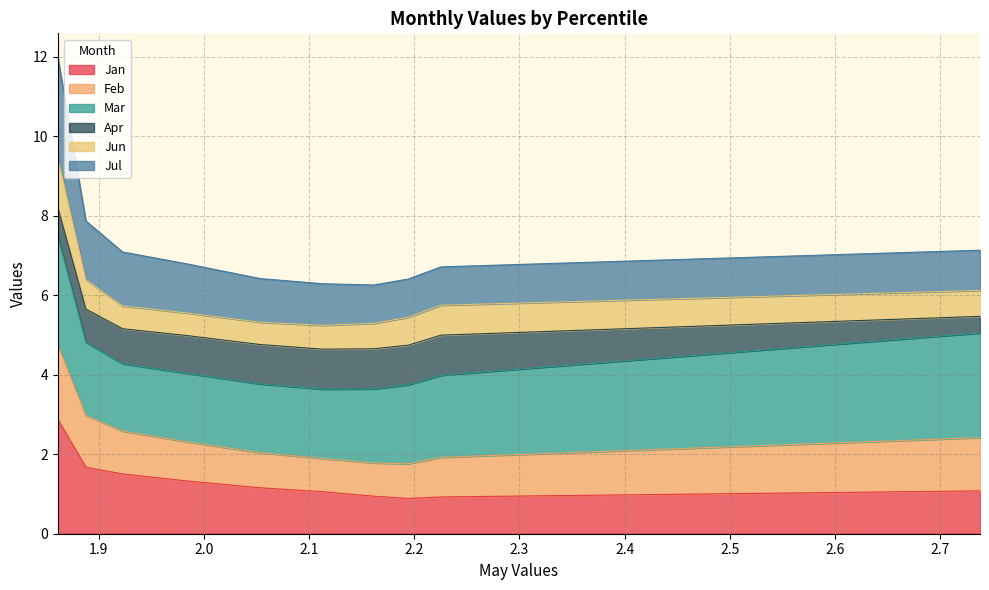

True or false: Feb and Jan intersect in this chart.

False